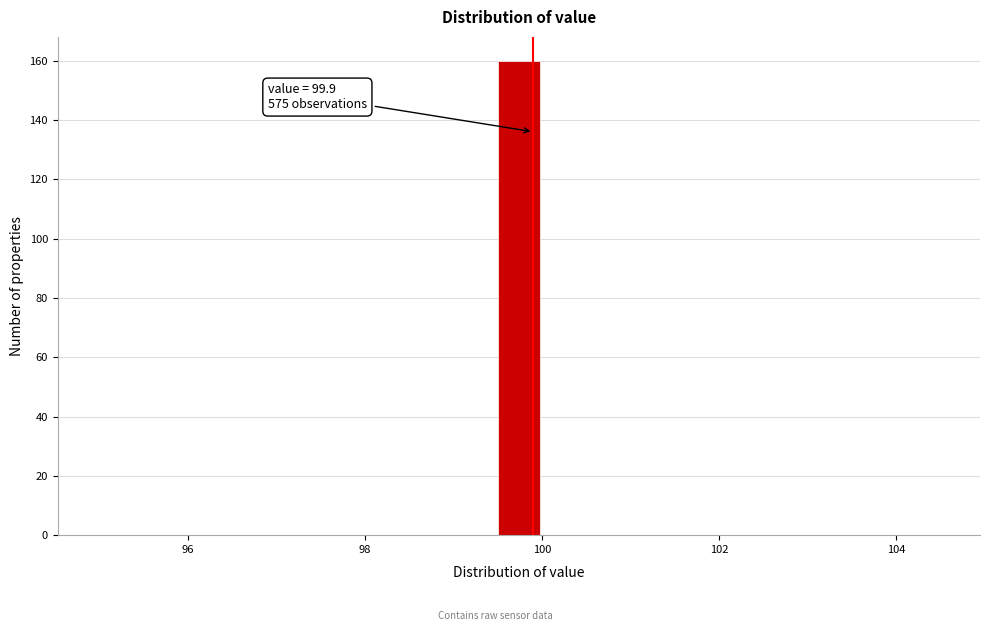

Around what value on the x-axis is the tallest bar? Give the approximate position of its centre, as read against the axis.

99.8